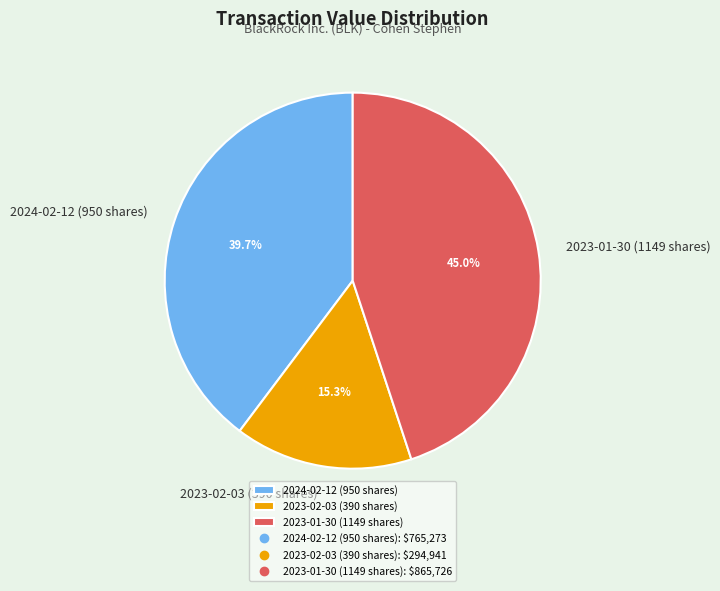

Is the sum of 2024-02-12 (950 shares) and 2023-01-30 (1149 shares) greater than half?

Yes